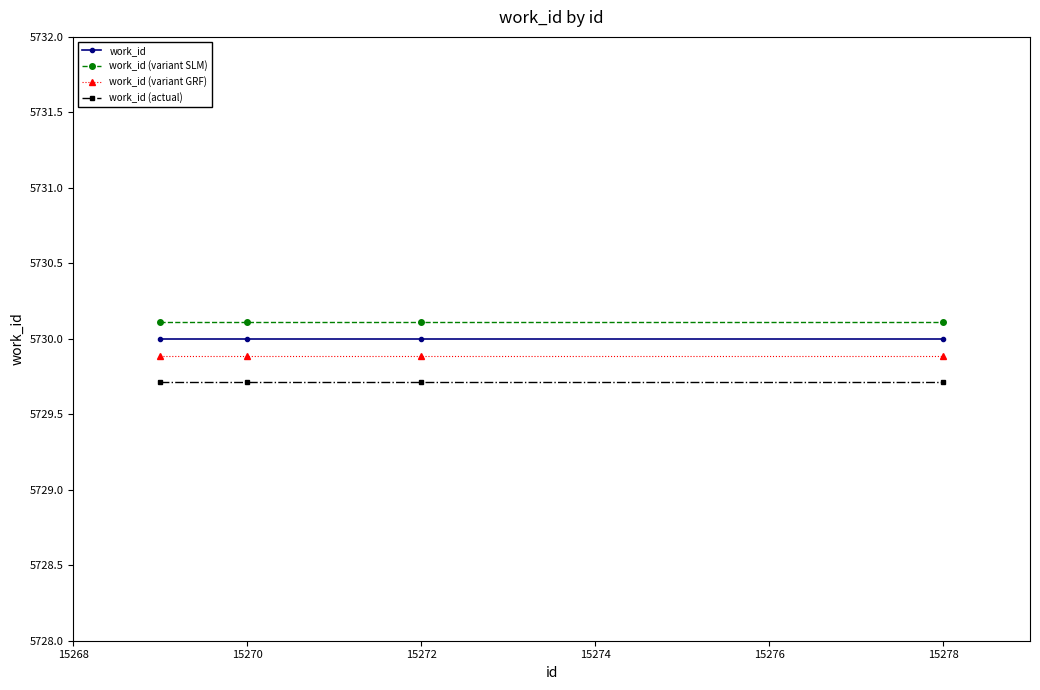

What is the value of the work_id point at the 1st from the left?

5730.0